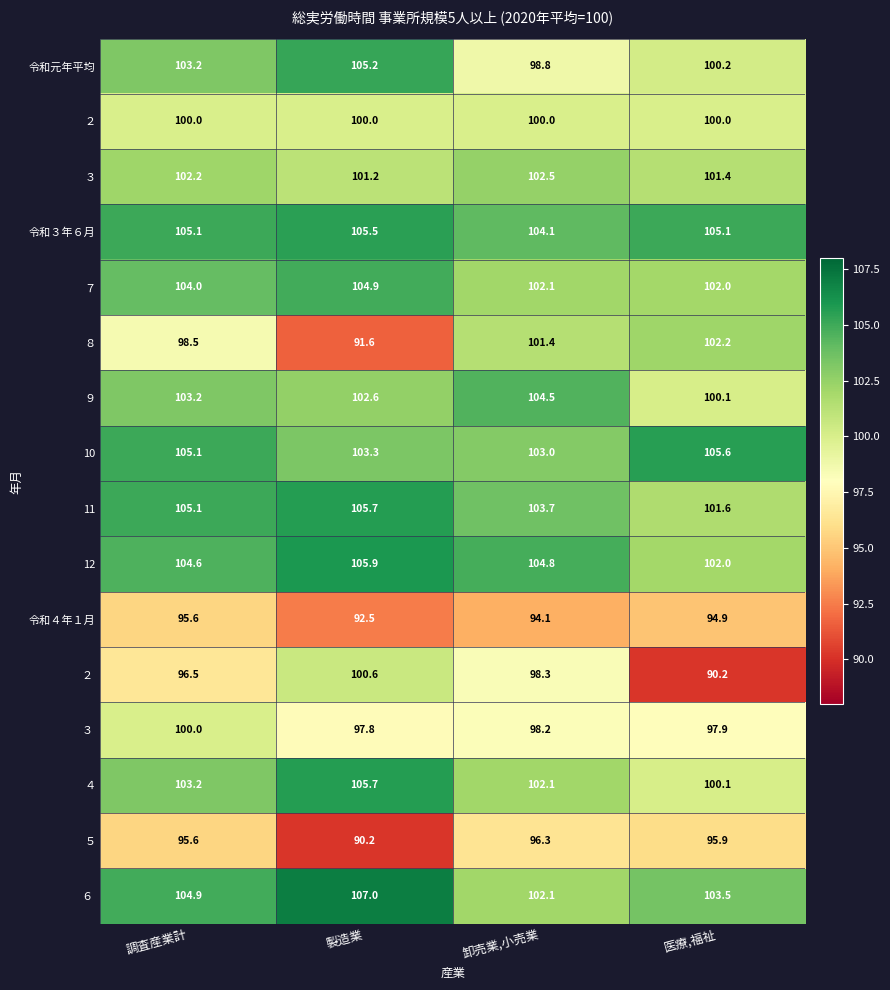

What is the sum of the ９ values at 医療,福祉 and 卸売業,小売業?

204.6